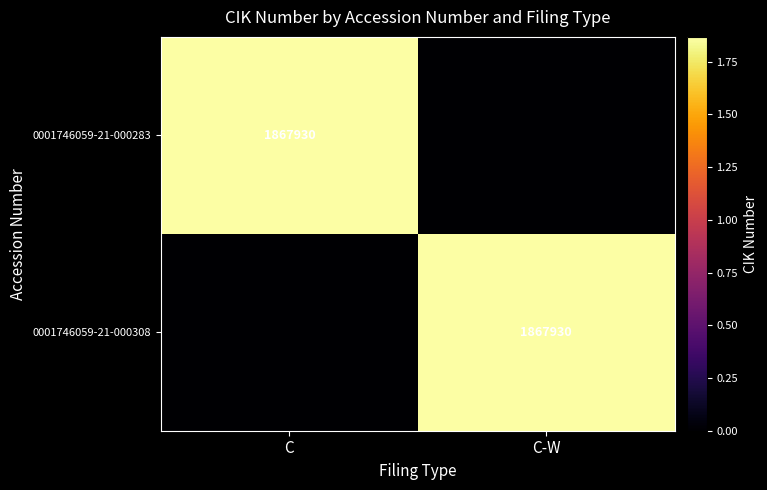

The value of 0001746059-21-000283 at C is 1867930. True or false?

True